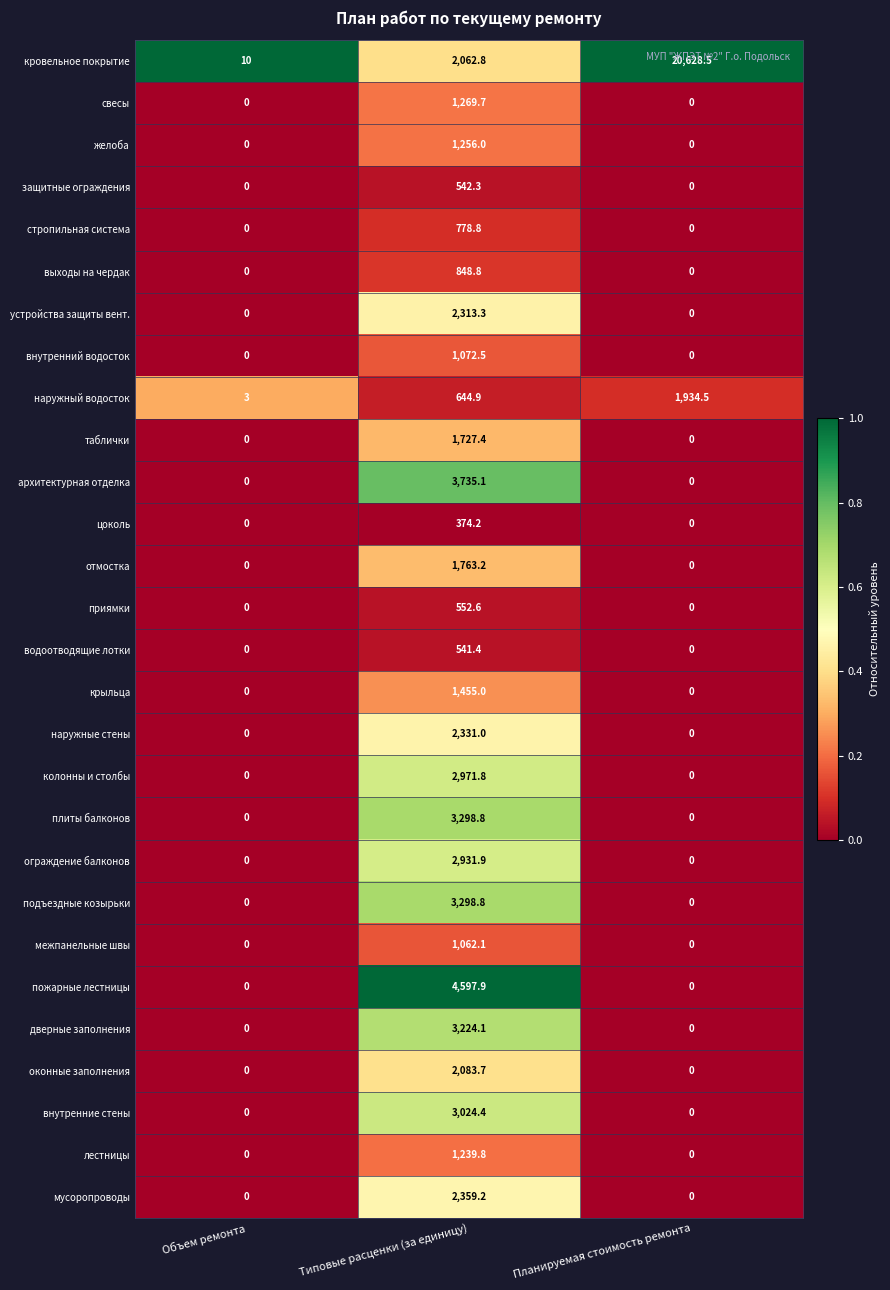

What is the difference between the highest and lowest values at Планируемая стоимость ремонта?

20628.5